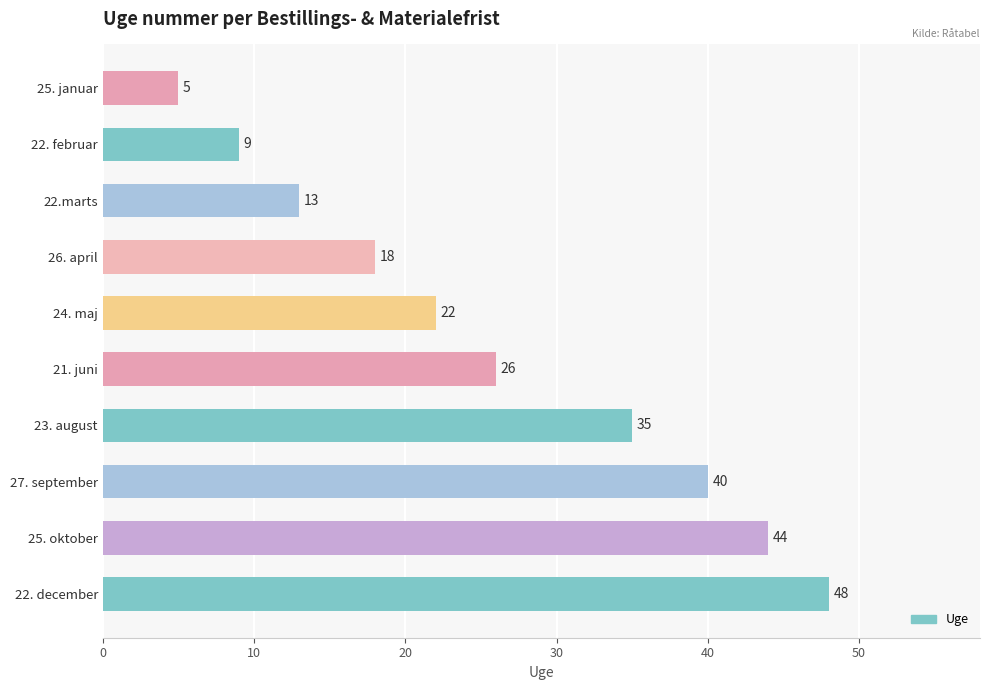

Where is the data nearest to the value 26?

21. juni